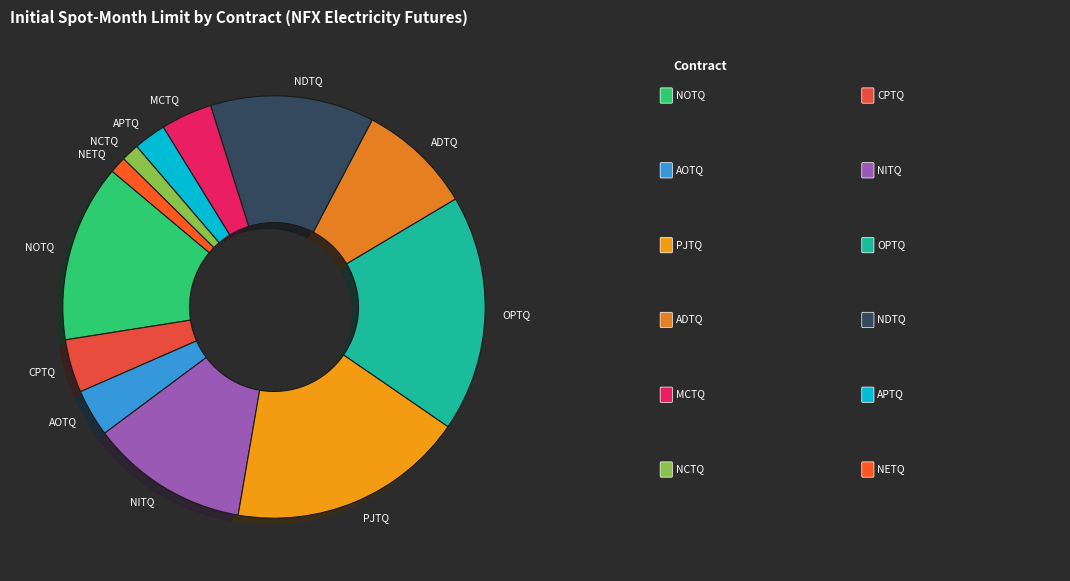

Count the number of slices in the pie.

12